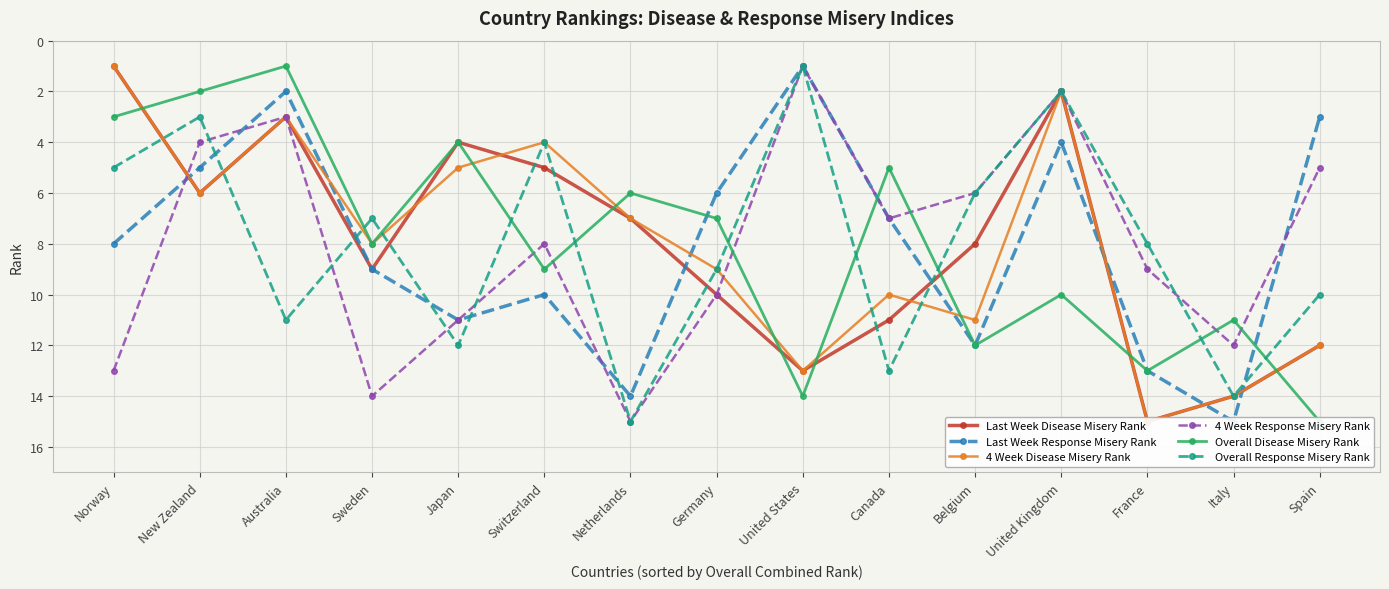

List the series in order of their peak value, lowest first.

Last Week Disease Misery Rank, Last Week Response Misery Rank, 4 Week Disease Misery Rank, 4 Week Response Misery Rank, Overall Disease Misery Rank, Overall Response Misery Rank